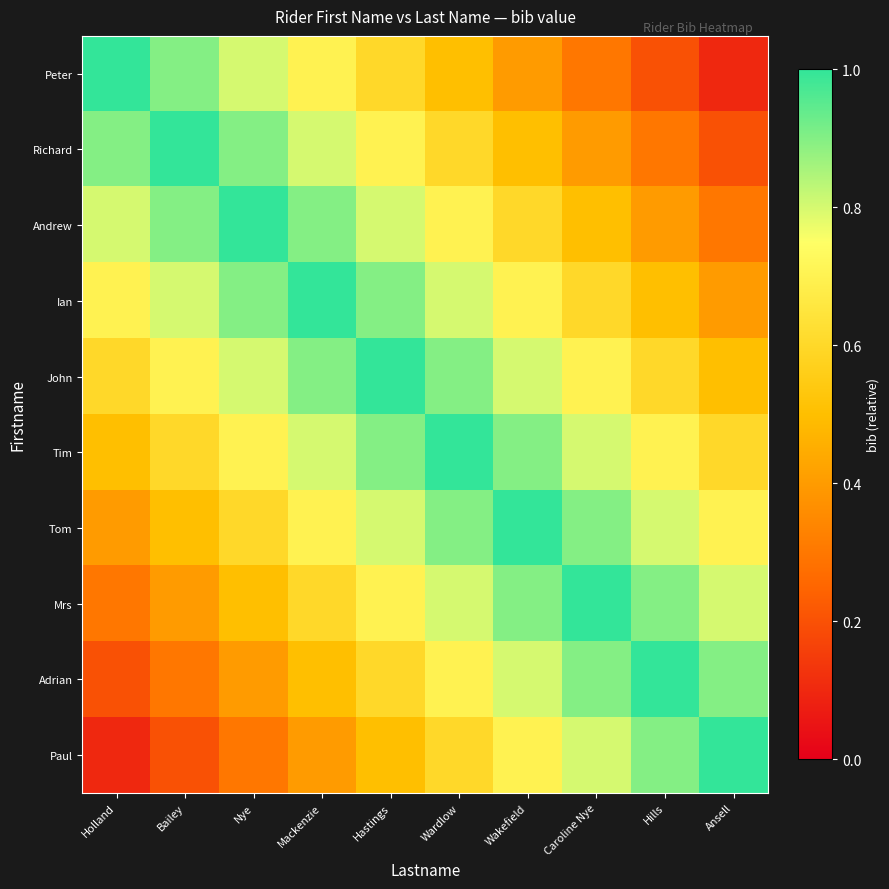

Reading left to right, transcribe all the data shown in this chart.

Peter: Holland=1.0	Bailey=0.9	Nye=0.8	Mackenzie=0.7	Hastings=0.6	Wardlow=0.5	Wakefield=0.4	Caroline Nye=0.3	Hills=0.2	Ansell=0.1
Richard: Holland=0.9	Bailey=1.0	Nye=0.9	Mackenzie=0.8	Hastings=0.7	Wardlow=0.6	Wakefield=0.5	Caroline Nye=0.4	Hills=0.3	Ansell=0.2
Andrew: Holland=0.8	Bailey=0.9	Nye=1.0	Mackenzie=0.9	Hastings=0.8	Wardlow=0.7	Wakefield=0.6	Caroline Nye=0.5	Hills=0.4	Ansell=0.3
Ian: Holland=0.7	Bailey=0.8	Nye=0.9	Mackenzie=1.0	Hastings=0.9	Wardlow=0.8	Wakefield=0.7	Caroline Nye=0.6	Hills=0.5	Ansell=0.4
John: Holland=0.6	Bailey=0.7	Nye=0.8	Mackenzie=0.9	Hastings=1.0	Wardlow=0.9	Wakefield=0.8	Caroline Nye=0.7	Hills=0.6	Ansell=0.5
Tim: Holland=0.5	Bailey=0.6	Nye=0.7	Mackenzie=0.8	Hastings=0.9	Wardlow=1.0	Wakefield=0.9	Caroline Nye=0.8	Hills=0.7	Ansell=0.6
Tom: Holland=0.4	Bailey=0.5	Nye=0.6	Mackenzie=0.7	Hastings=0.8	Wardlow=0.9	Wakefield=1.0	Caroline Nye=0.9	Hills=0.8	Ansell=0.7
Mrs: Holland=0.3	Bailey=0.4	Nye=0.5	Mackenzie=0.6	Hastings=0.7	Wardlow=0.8	Wakefield=0.9	Caroline Nye=1.0	Hills=0.9	Ansell=0.8
Adrian: Holland=0.2	Bailey=0.3	Nye=0.4	Mackenzie=0.5	Hastings=0.6	Wardlow=0.7	Wakefield=0.8	Caroline Nye=0.9	Hills=1.0	Ansell=0.9
Paul: Holland=0.1	Bailey=0.2	Nye=0.3	Mackenzie=0.4	Hastings=0.5	Wardlow=0.6	Wakefield=0.7	Caroline Nye=0.8	Hills=0.9	Ansell=1.0